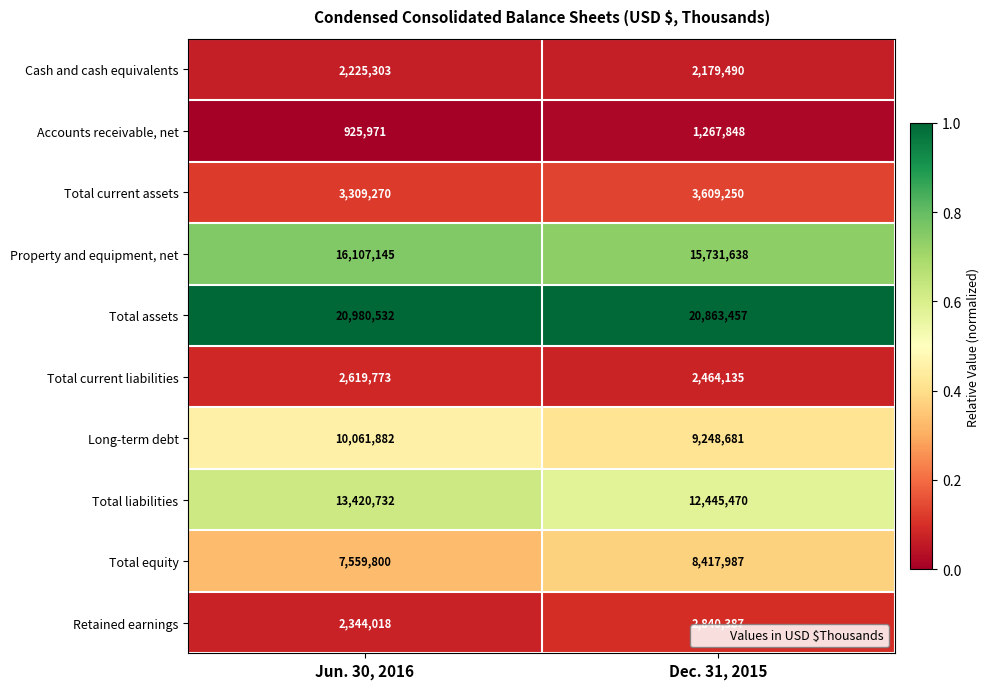

What is the difference between the highest and lowest values at Dec. 31, 2015?

19595609